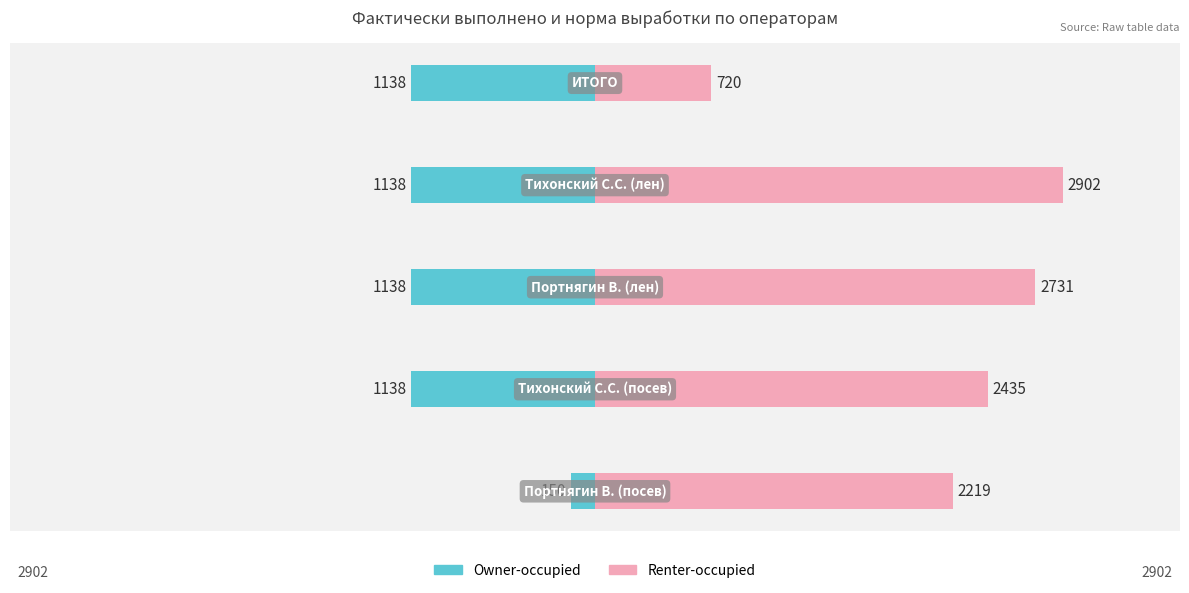

Which series has the largest range (max minus min)?

Renter-occupied